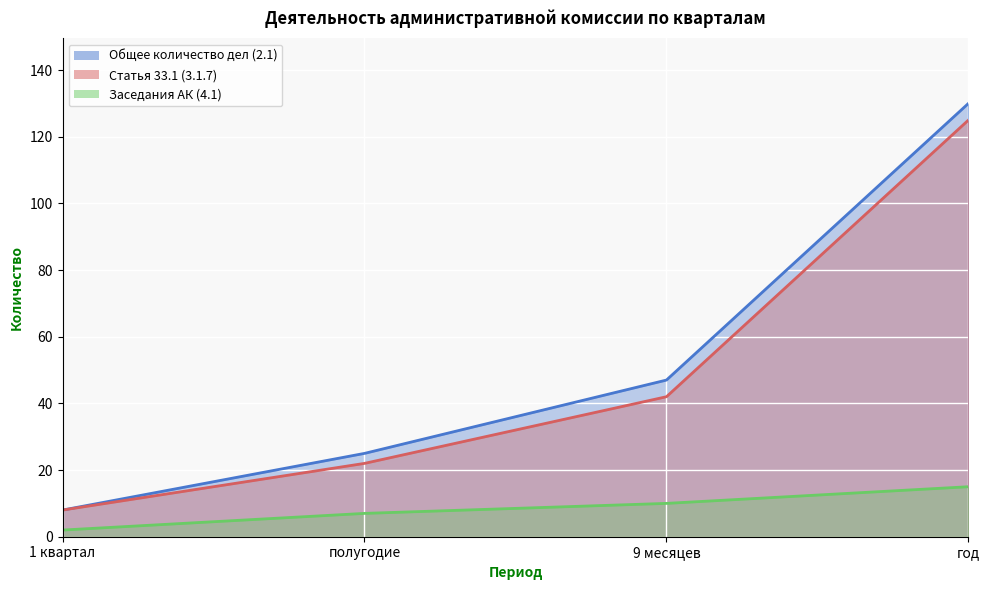

Which category has the lowest value across all series?

1 квартал